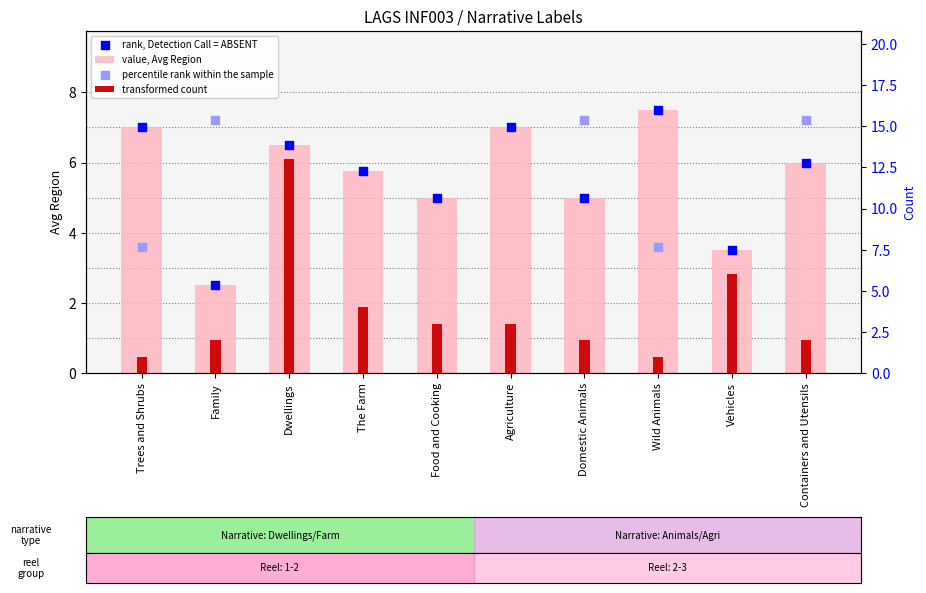

At which category is the sum across all series the highest?

Dwellings